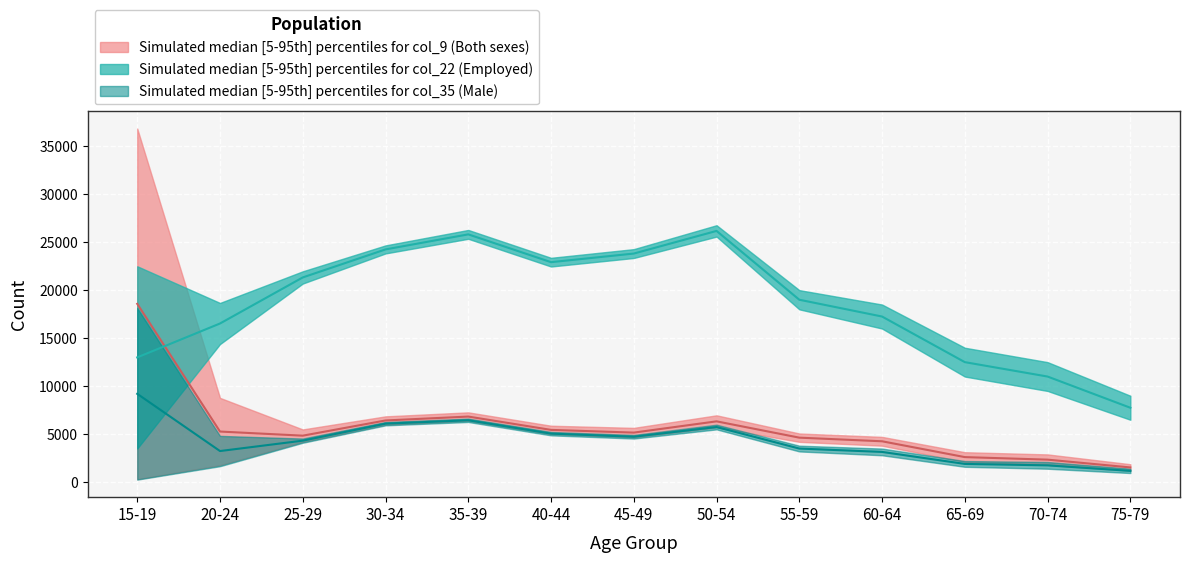

What is the label of the 12th point from the left?

70-74